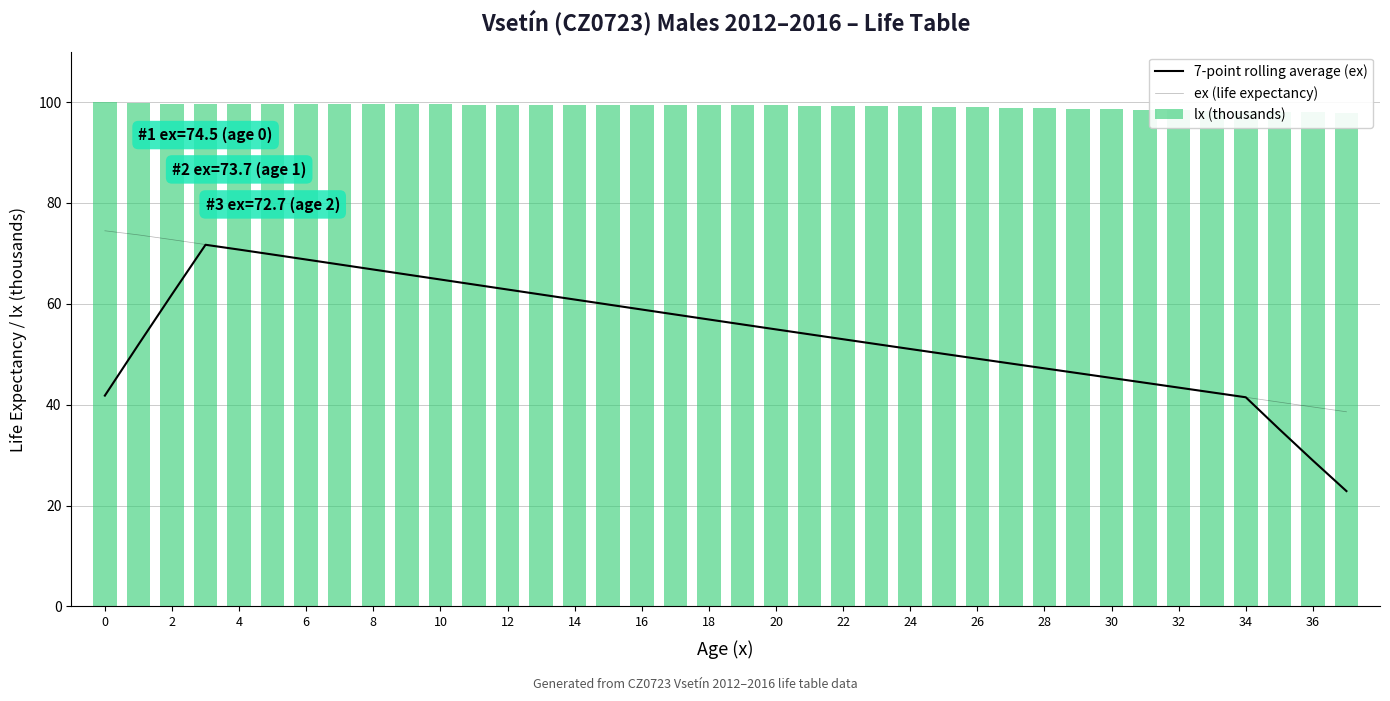

What are all the series names shown in the legend?

7-point rolling average (ex), ex (life expectancy), lx (thousands)